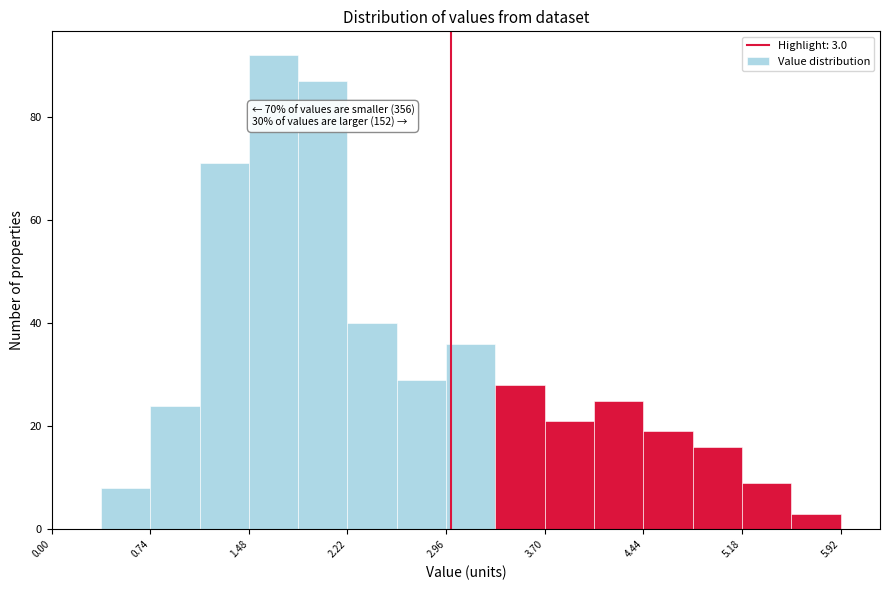

Read against the x-axis, roughly where is the centre of the tallest bar?

1.7